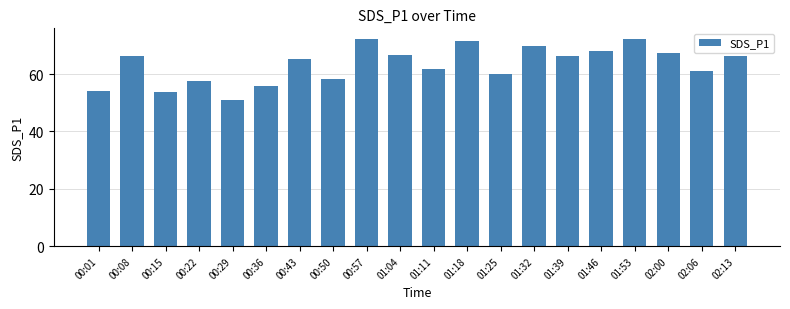

What is the value of the 2nd bar from the left?

66.4